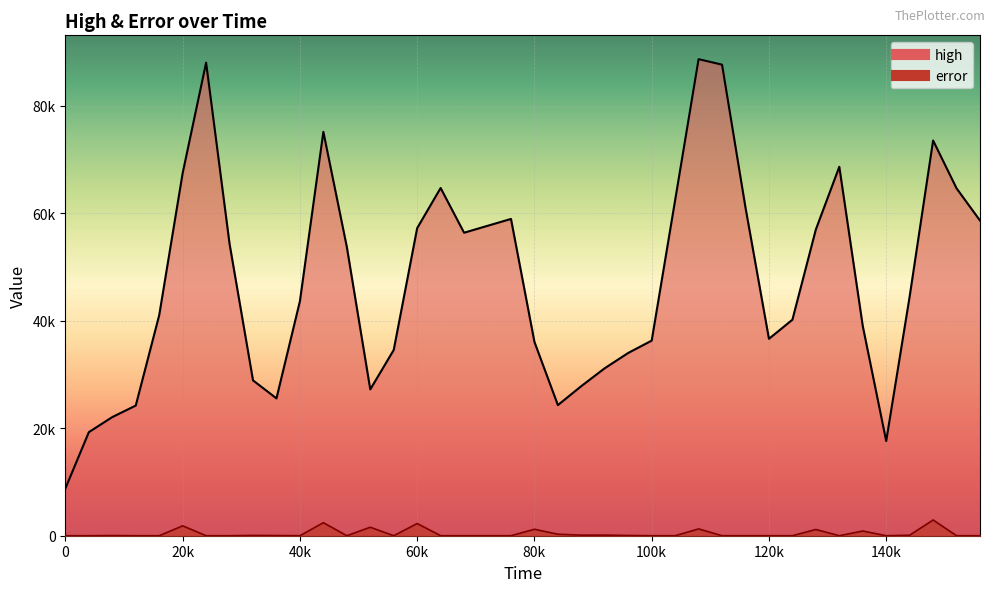

True or false: error and high intersect in this chart.

False